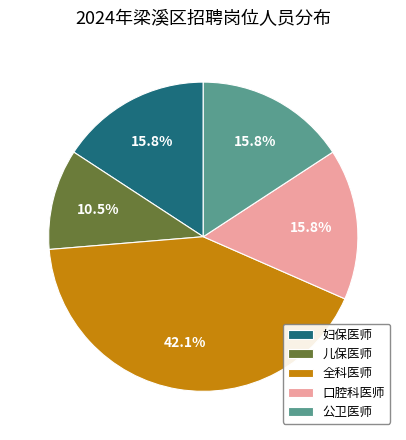

To the nearest percent, what portion does 口腔科医师 represent?

16%